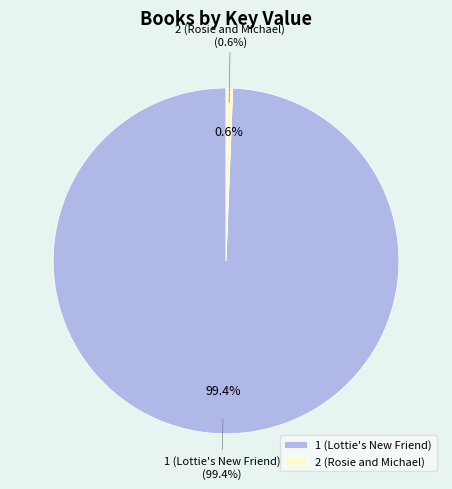

Is it true that 2 (Rosie and Michael) is 1% of the pie?

True